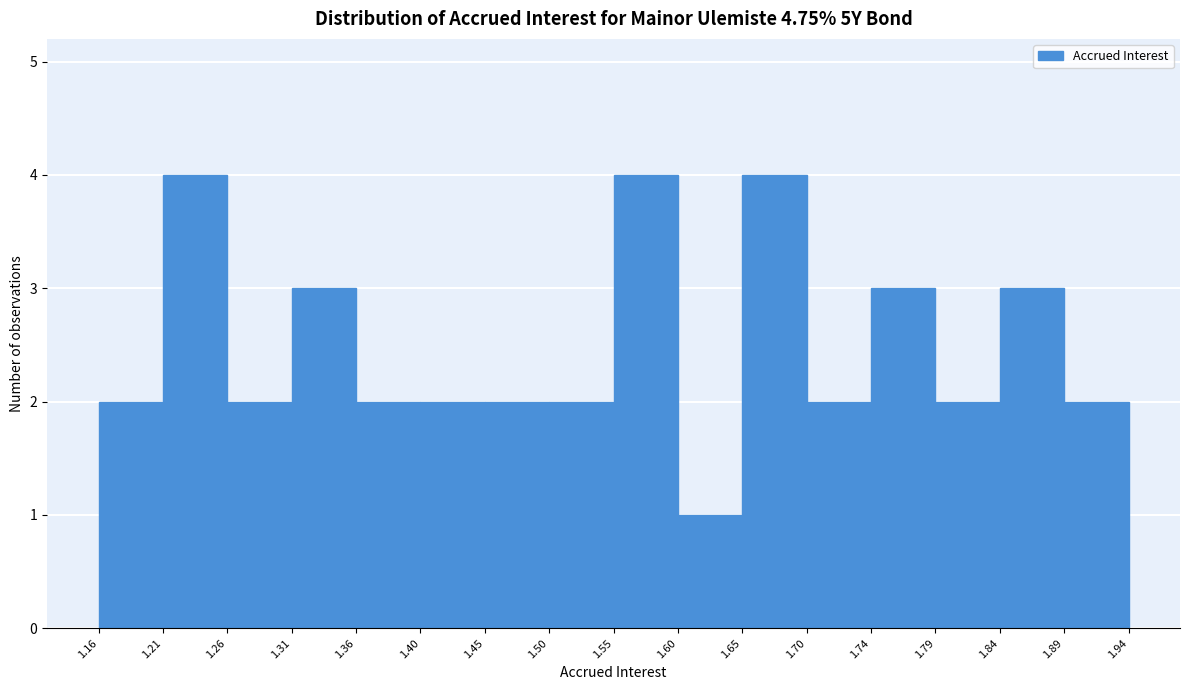

How tall is the bar that spans 1.70 to 1.74 on the x-axis? The values are not printed on the chart, so give them approximately, as read against the axis.

2